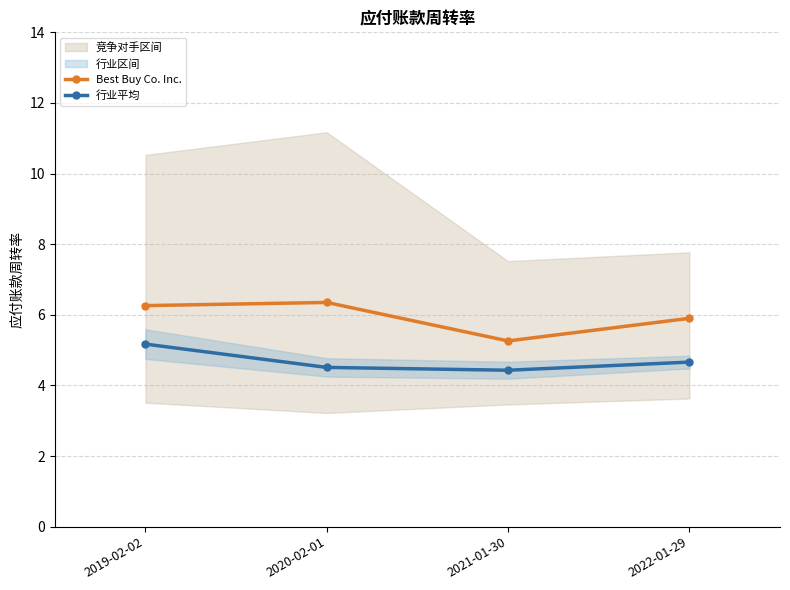

At which label does Best Buy Co. Inc. reach its minimum?

2021-01-30